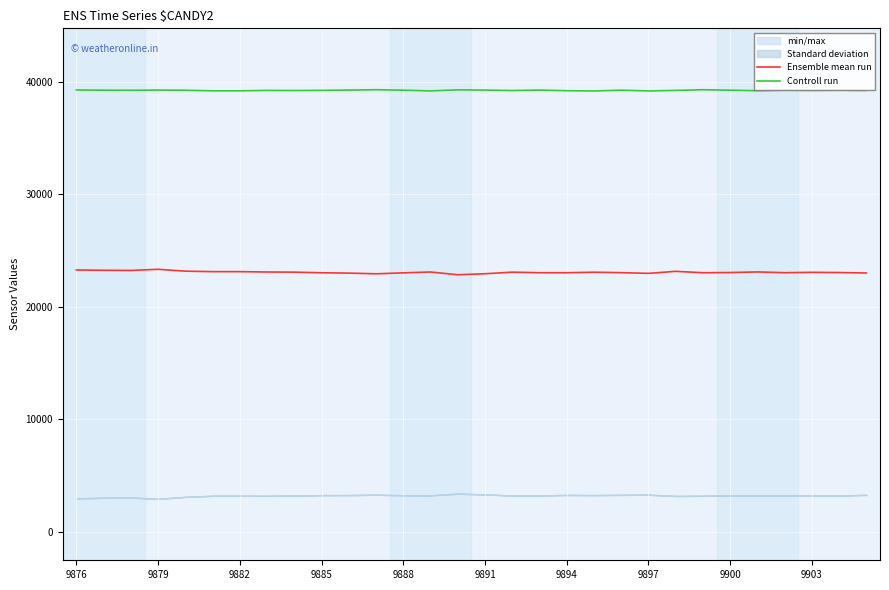

Reading right to left, what are all the values shown in this chart?

Ensemble mean run: 23007	23047	23066	23033	23102	23047	23031	23155	22975	23037	23077	23031	23033	23082	22940	22851	23095	23020	22936	22997	23028	23082	23096	23127	23127	23170	23335	23234	23248	23275
Controll run: 39215	39239	39220	39239	39192	39239	39281	39220	39172	39239	39171	39194	39249	39210	39250	39271	39175	39241	39282	39250	39224	39210	39220	39183	39183	39234	39251	39229	39240	39258